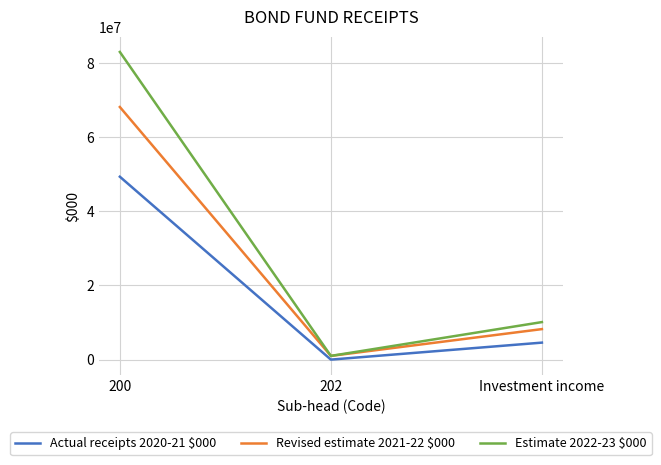

True or false: Estimate 2022-23 $000 has a value of 1000000 at 202.

True